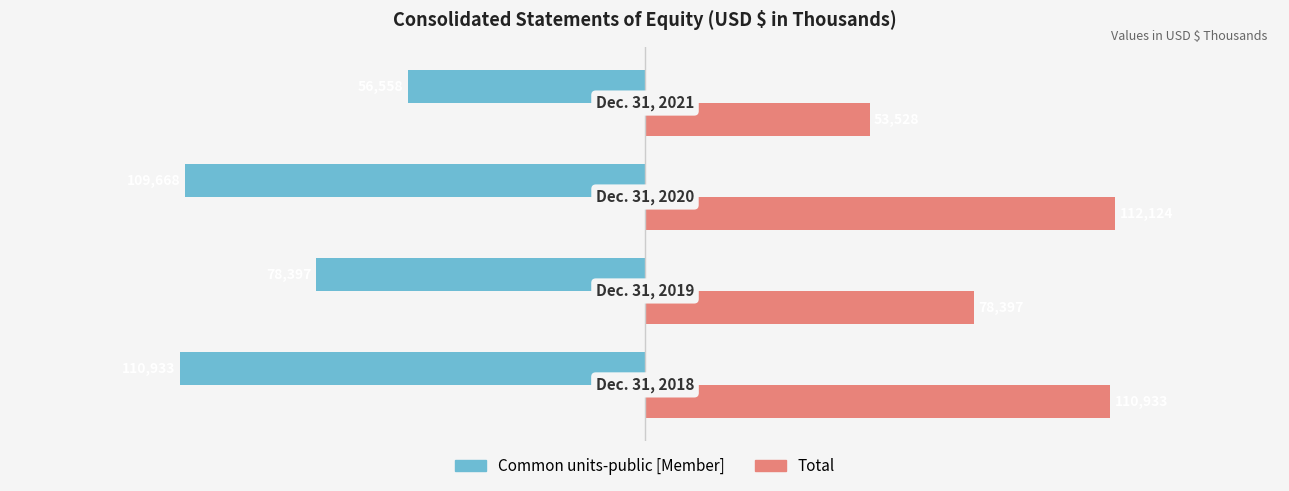

What is the greatest value displayed?

112124